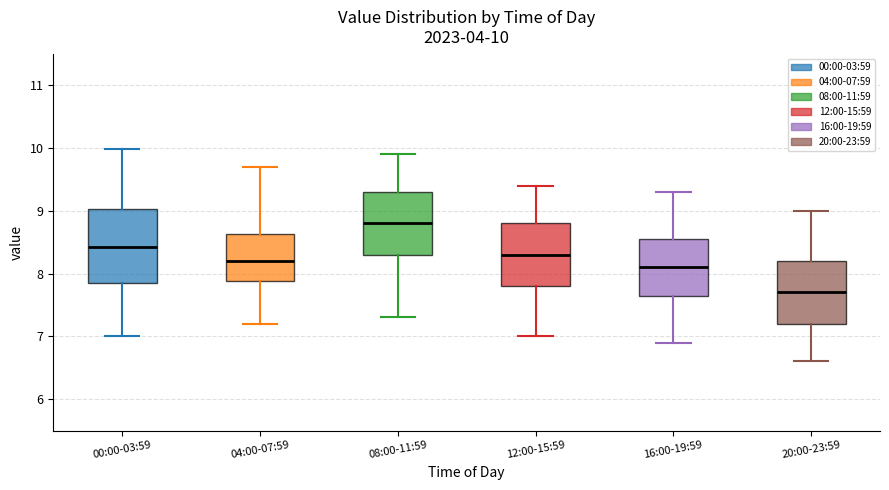

Which box is the tallest, from its lower edge to its upper edge?

00:00-03:59